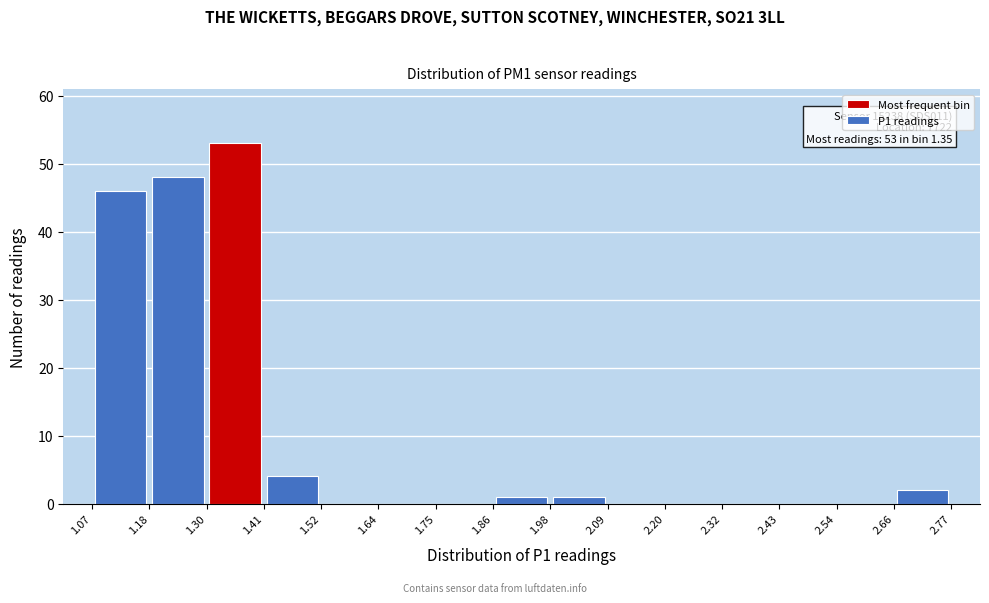

Which range on the x-axis has the tallest bar?

1.30 to 1.41